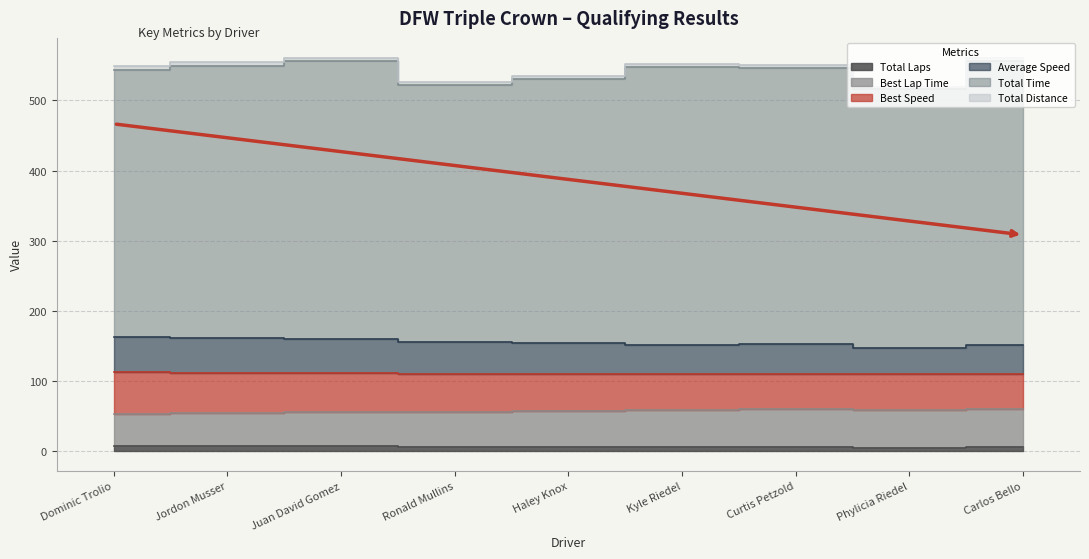

Where is the first local minimum for Total Laps?

Phylicia Riedel